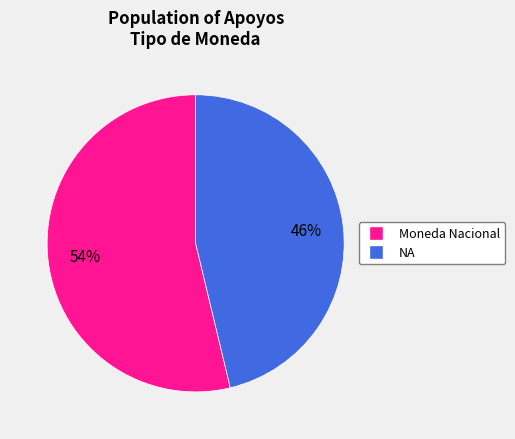

Combined, do NA and Moneda Nacional account for over 50%?

Yes